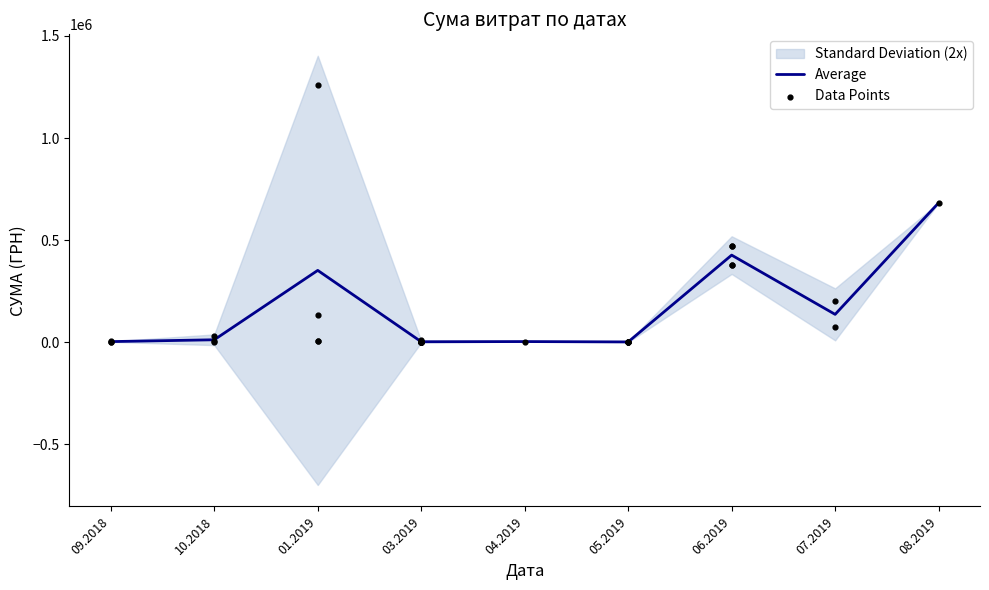

Between 25.03.2019 and 11.10.2018, which is larger?

11.10.2018